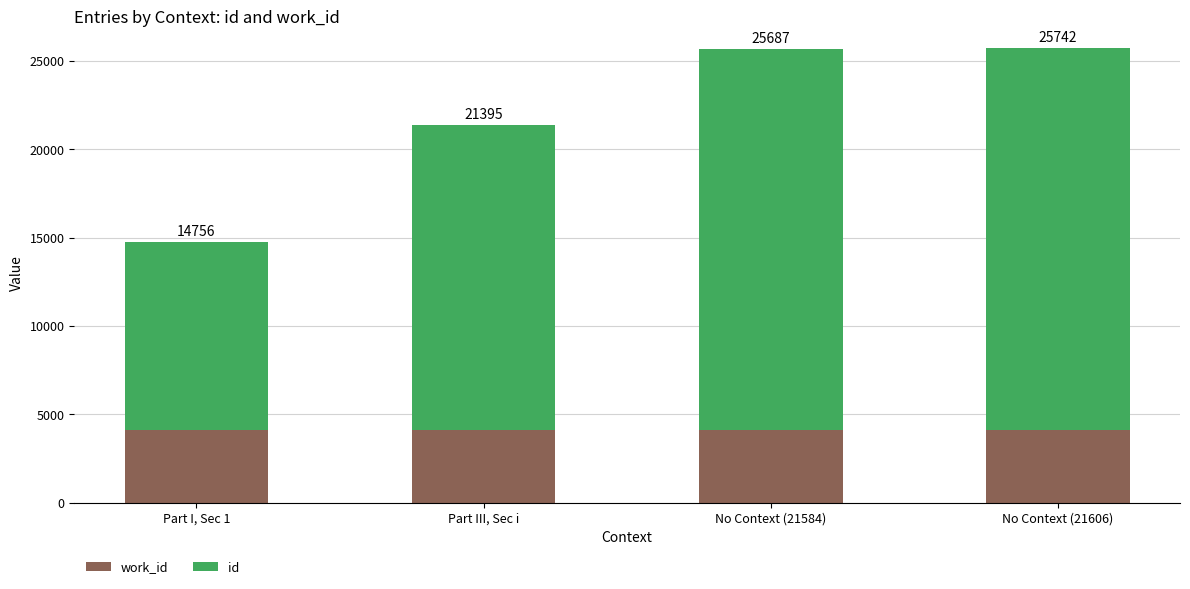

What is the total value across all series at No Context (21606)?

25742